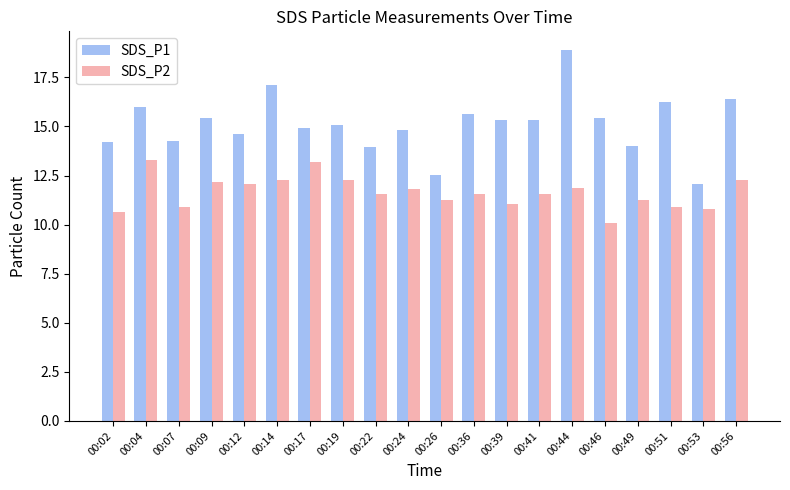

Count the number of categories in the chart.

20